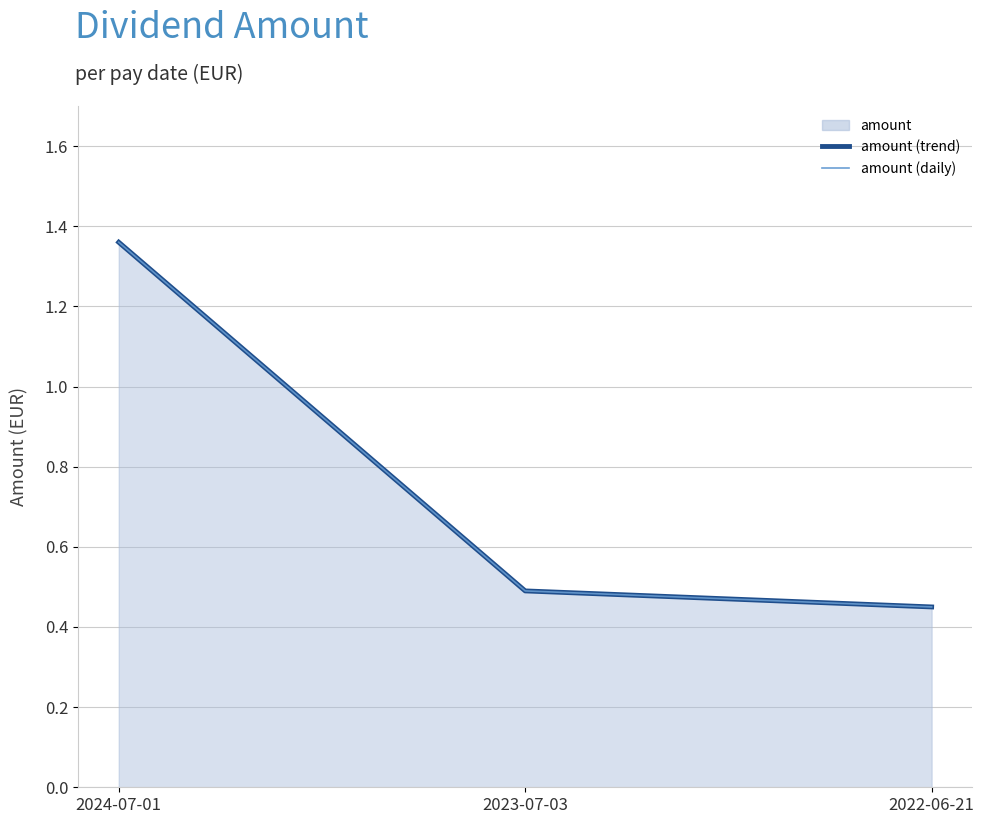

The value of amount (daily) at 2024-07-01 is 1.4. True or false?

True